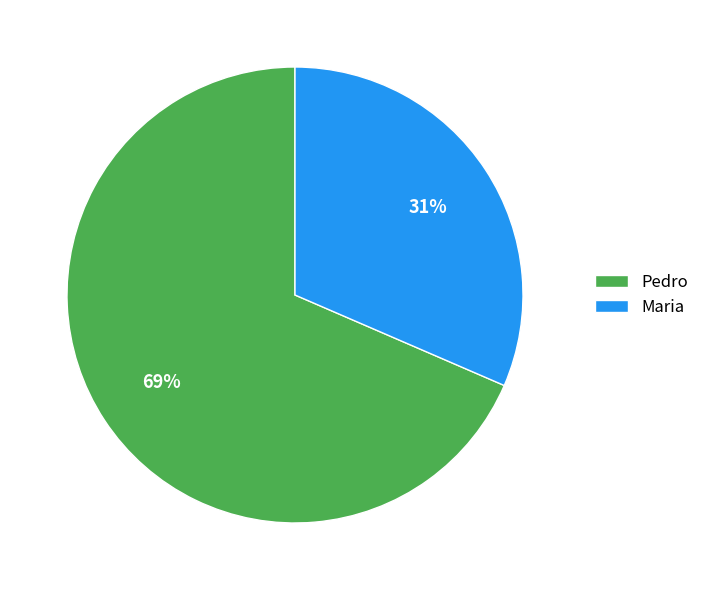

Which has a higher value, Pedro or Maria?

Pedro